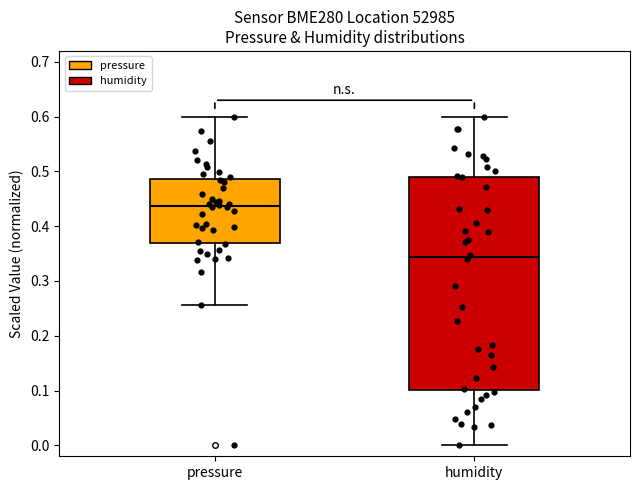

Reading left to right, transcribe this box plot: for each box, give where its median line is, the range the box spans, and where its two whiskers end, as read against the y-axis. The values are not printed on the chart, so give them approximately, as read against the axis.

pressure: median 0.44, box 0.37 to 0.49, whiskers 0.26 to 0.60
humidity: median 0.34, box 0.10 to 0.49, whiskers 0.00 to 0.60